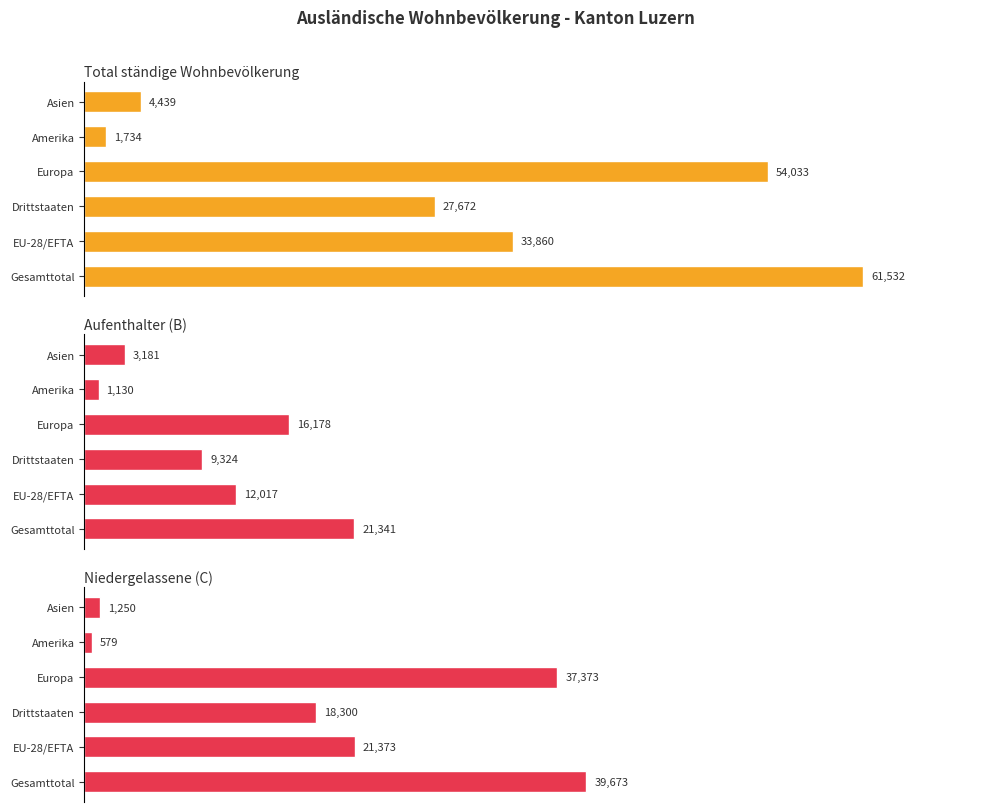

What are all the series names shown in the legend?

Total ständige Wohnbevölkerung, Aufenthalter (B), Niedergelassene (C)